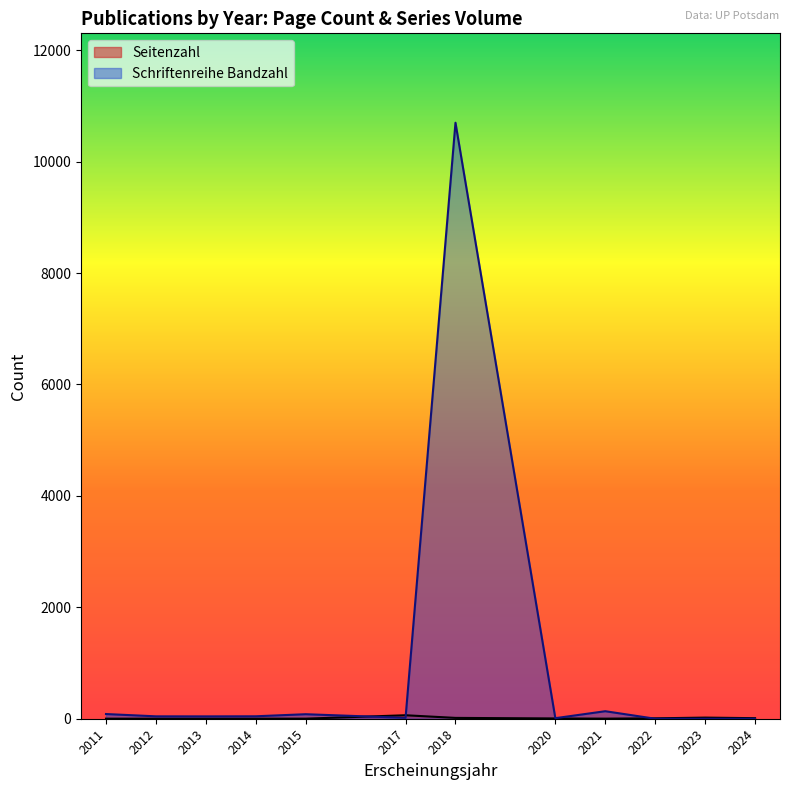

At which label is Seitenzahl closest to 62?

2023